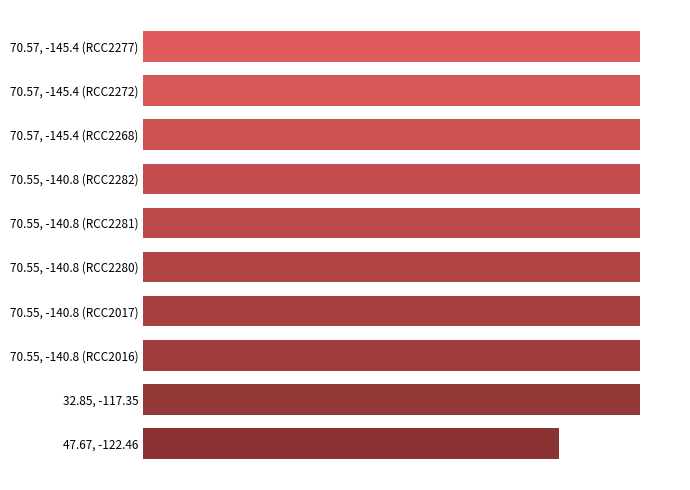

Does the chart contain any negative values?

No